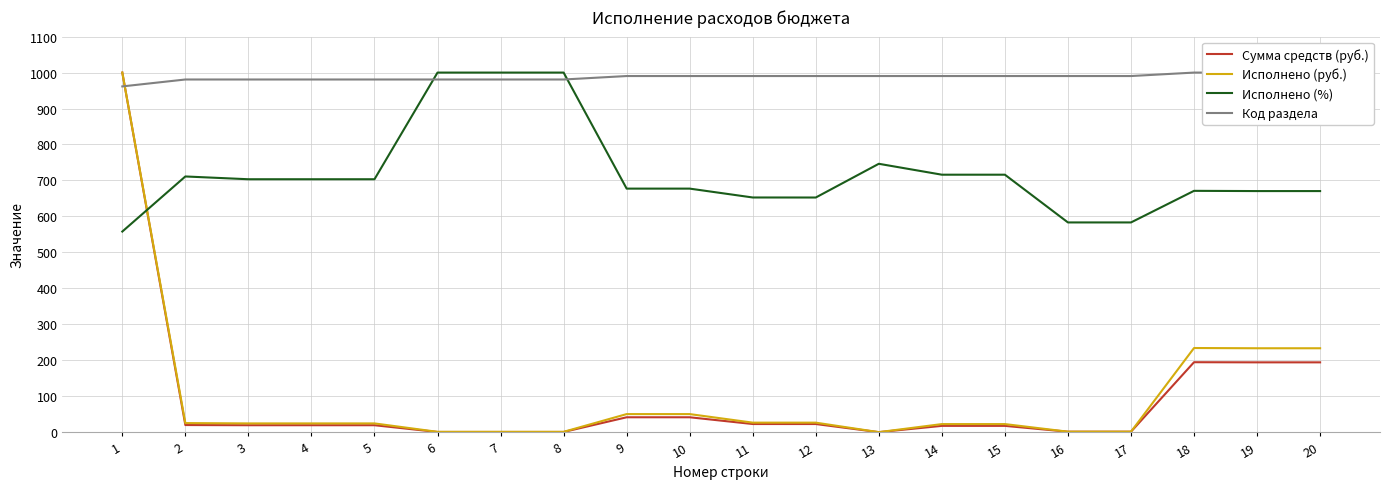

Between 18 and 19, which is larger?

18